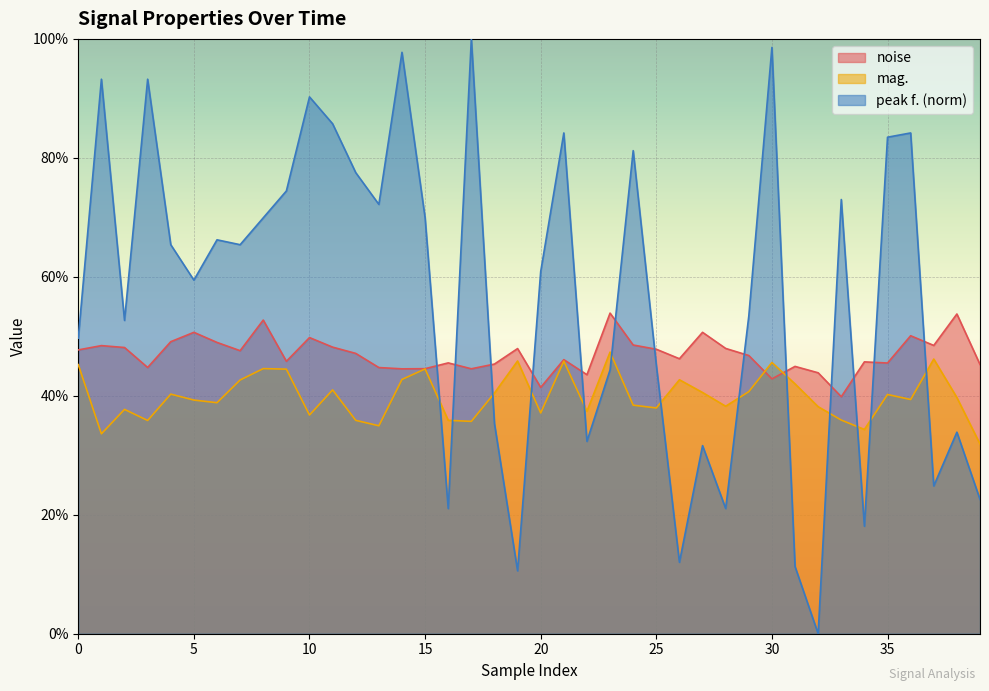

At which label does mag. reach its minimum?

39